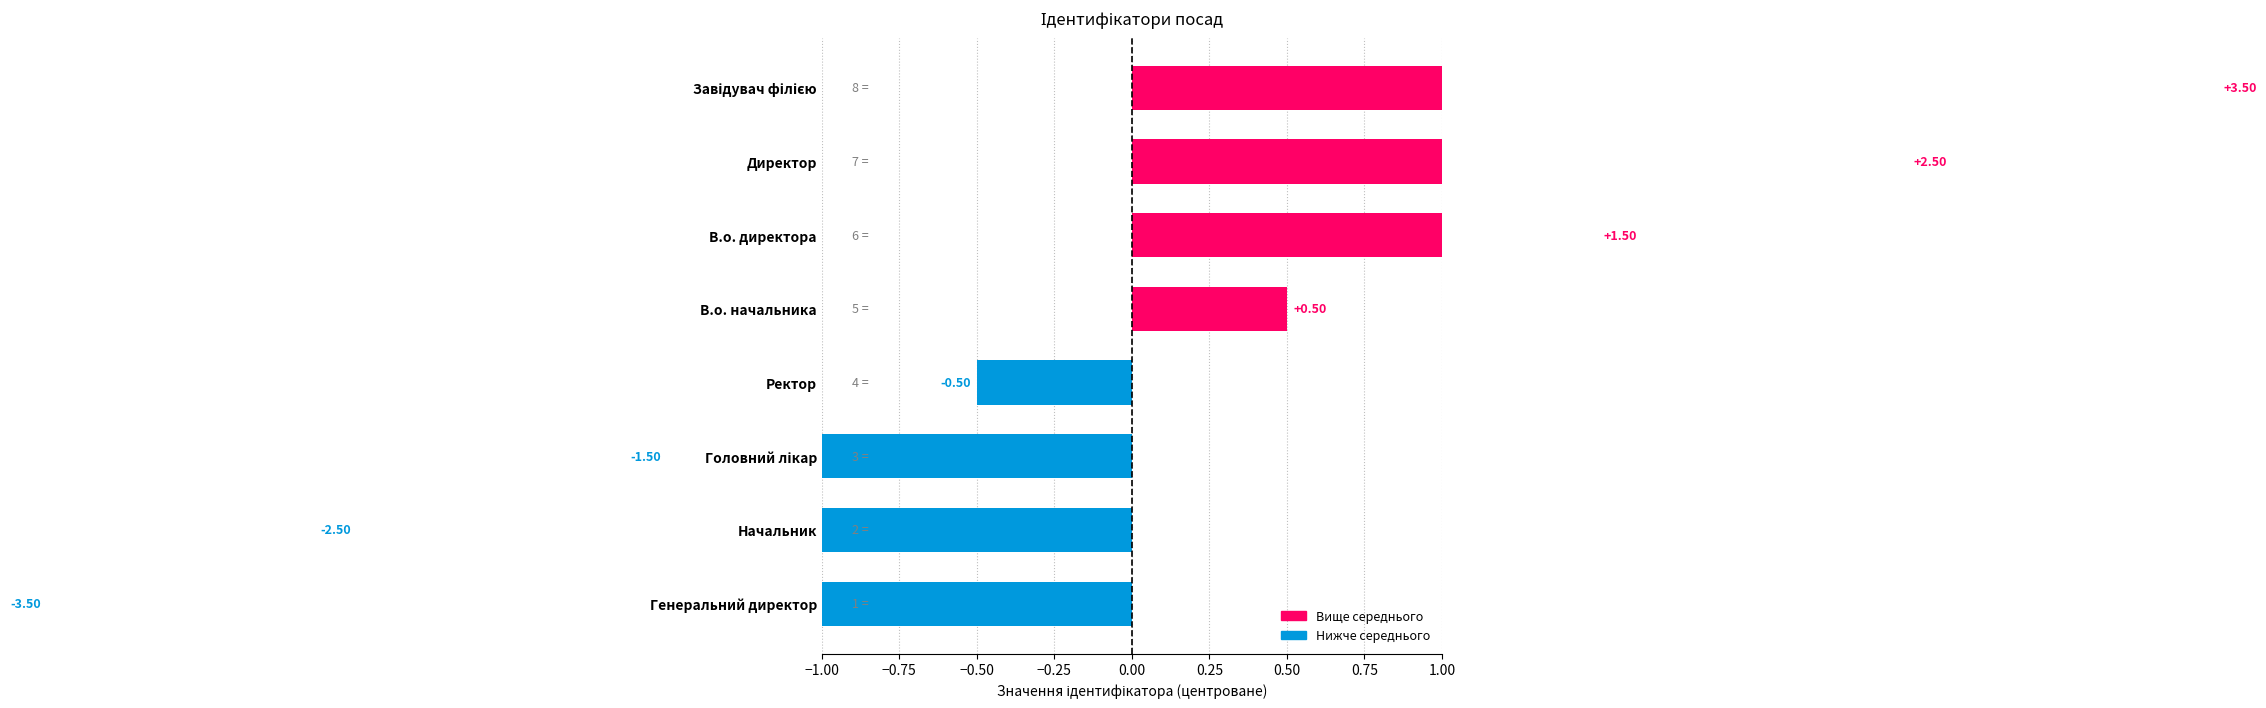

Between Завідувач філією and Головний лікар, which is larger?

Завідувач філією